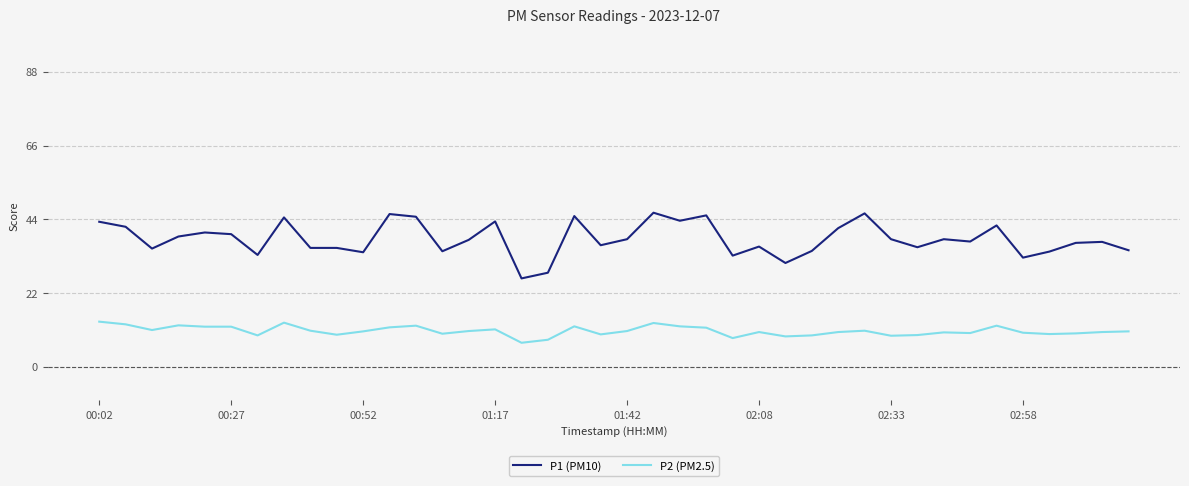

What is the difference between the maximum and minimum values in the P1 (PM10) series?

19.6